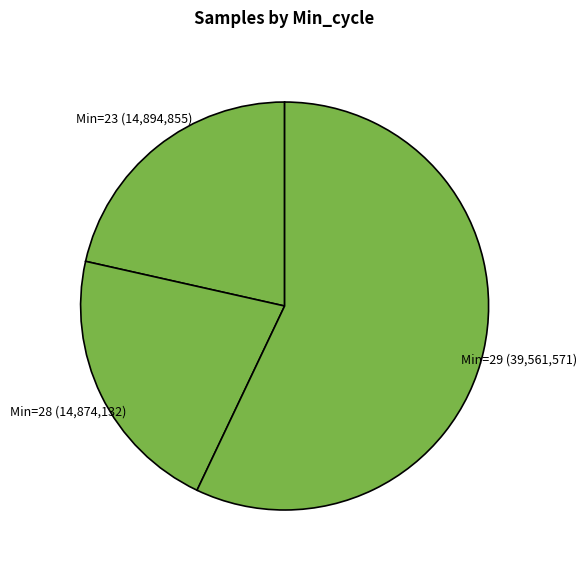

Which category has the biggest portion of the pie?

Min=29